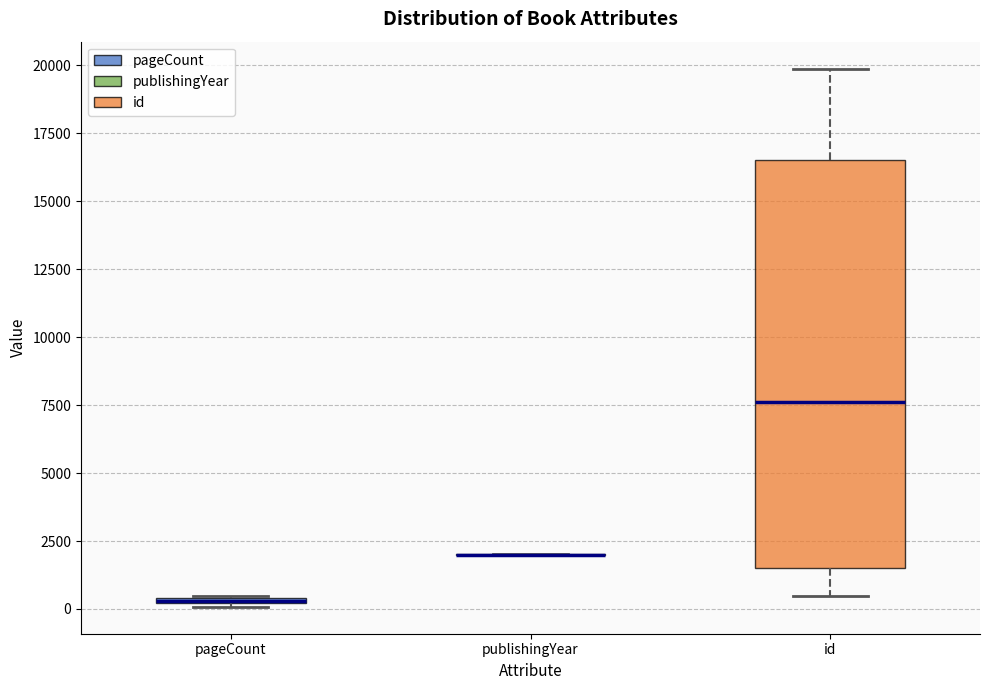

Which box is the tallest, from its lower edge to its upper edge?

id